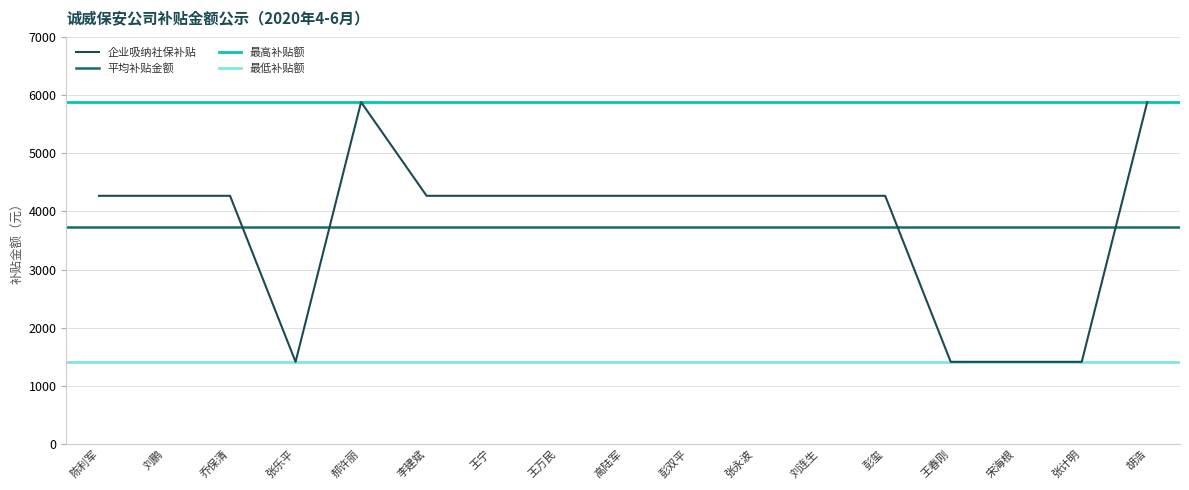

Reading left to right, what are all the values shown in this chart?

陈利军=4267.4	刘鹏=4267.4	乔保清=4267.4	张乐平=1412.7	郝许丽=5878.4	李建斌=4267.4	王宁=4267.4	王万民=4267.4	高陆军=4267.4	彭双平=4267.4	张永波=4267.4	刘连生=4267.4	彭玺=4267.4	王春刚=1412.7	宋海根=1412.7	张计明=1412.7	胡浩=5878.4